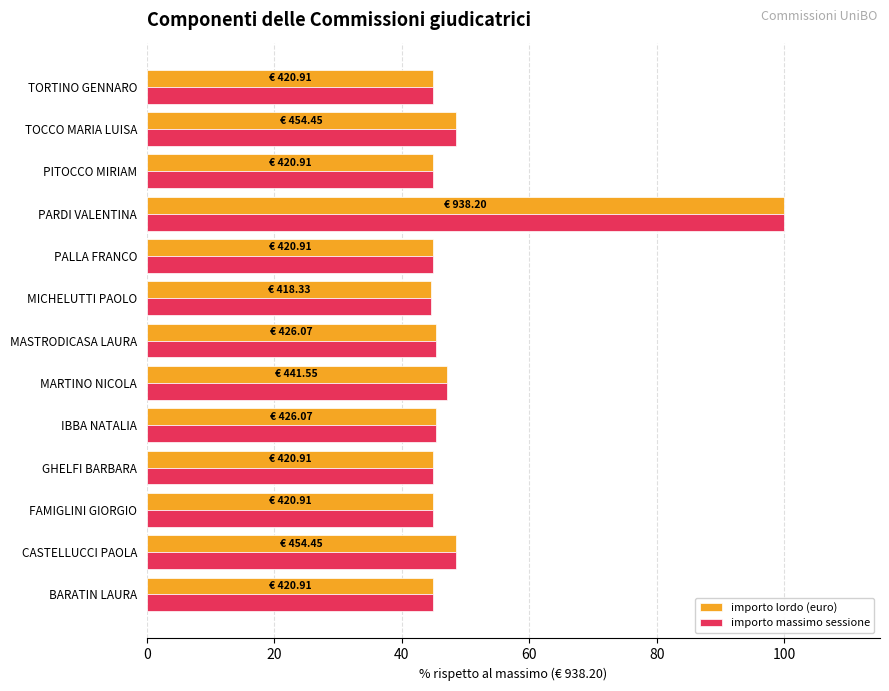

What is the maximum value shown in the chart?

100.0